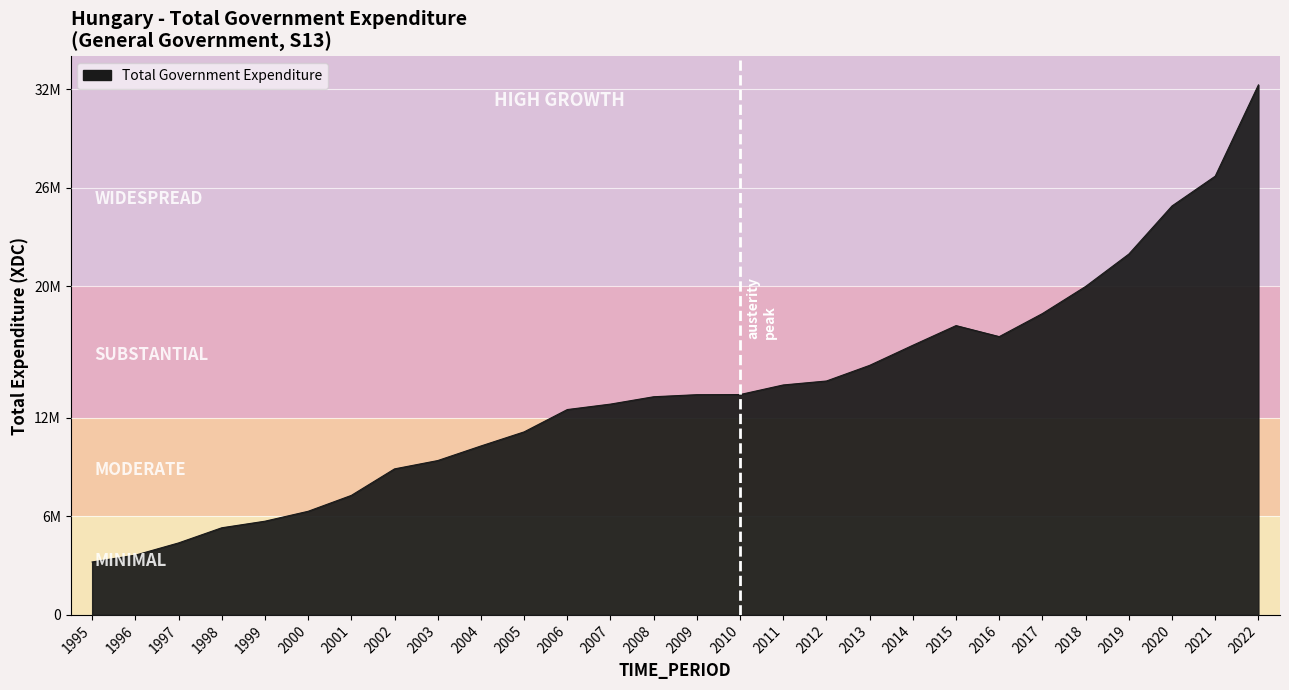

Reading left to right, transcribe all the data shown in this chart.

3223479.0	3638359.0	4382043.0	5304340.0	5704855.0	6308541.0	7276249.0	8890365.0	9396975.0	10285184.0	11143538.0	12503227.0	12835221.0	13283006.0	13408649.0	13416291.0	14001014.0	14241938.0	15194728.0	16417385.0	17615372.0	16943856.0	18348279.2	19999395.0	21970419.8	24900784.9	26712906.2	32270778.2